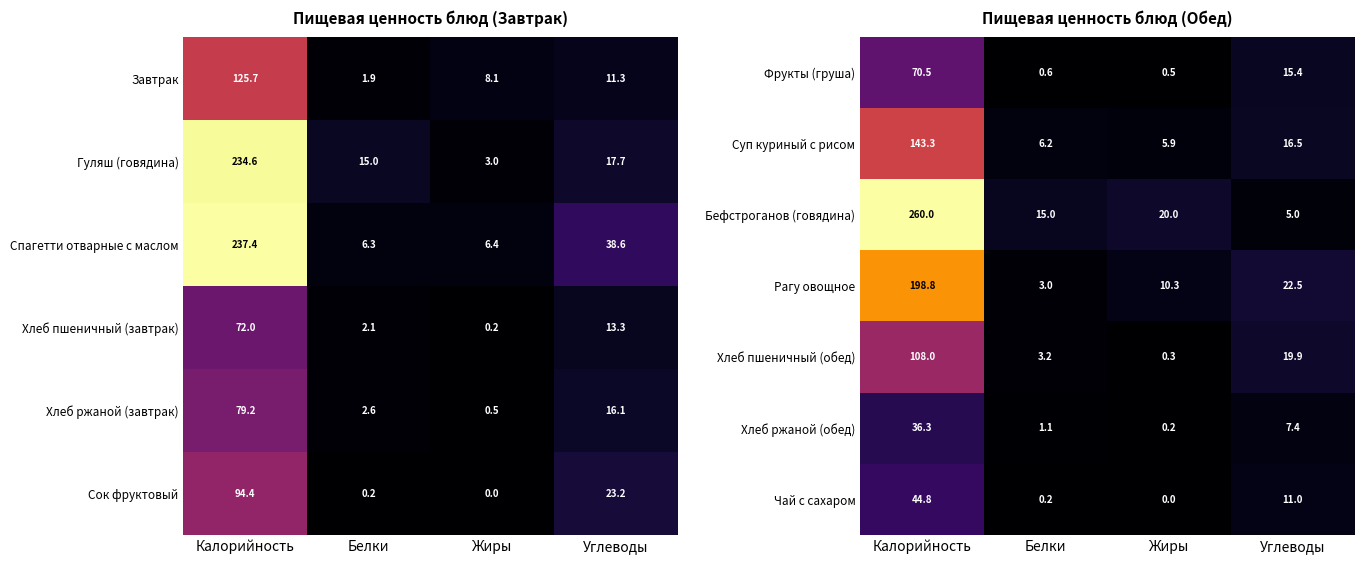

Which category has the highest value in the Суп куриный с рисом series?

Калорийность